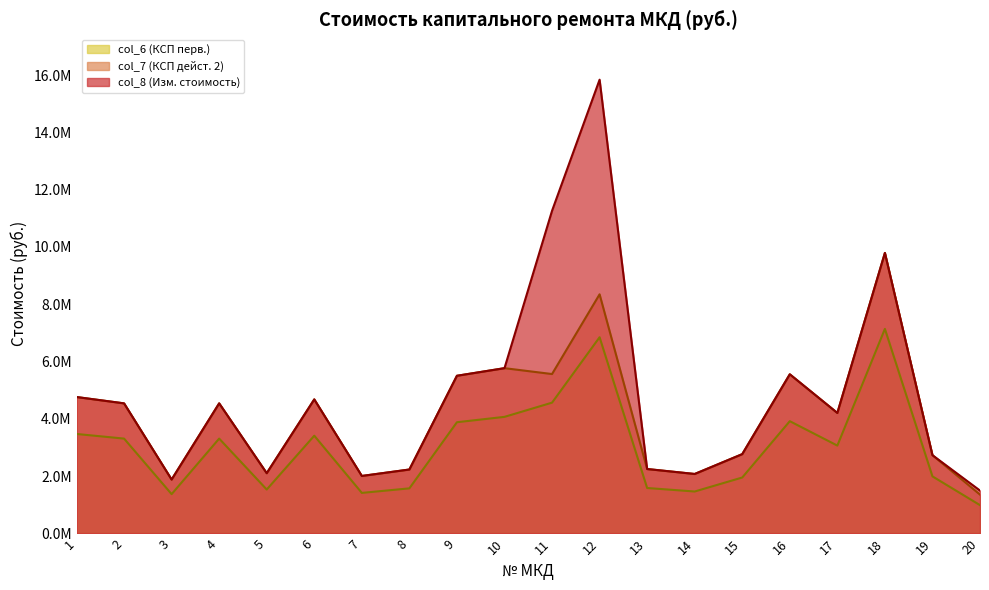

True or false: col_7 (КСП дейст. 2) and col_6 (КСП перв.) cross at least once.

False